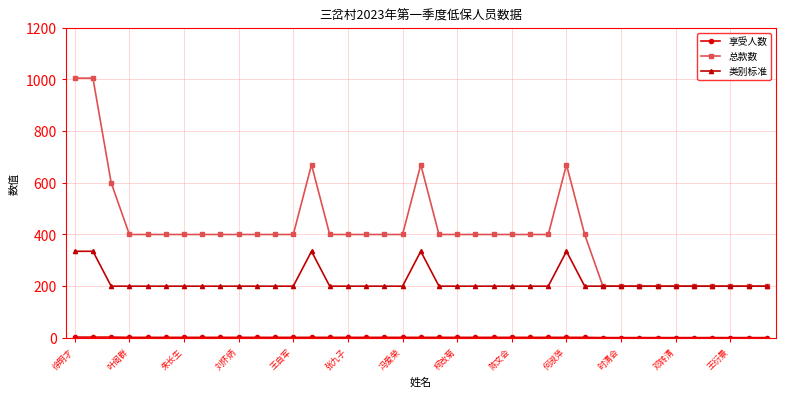

Which series has the largest range (max minus min)?

总款数